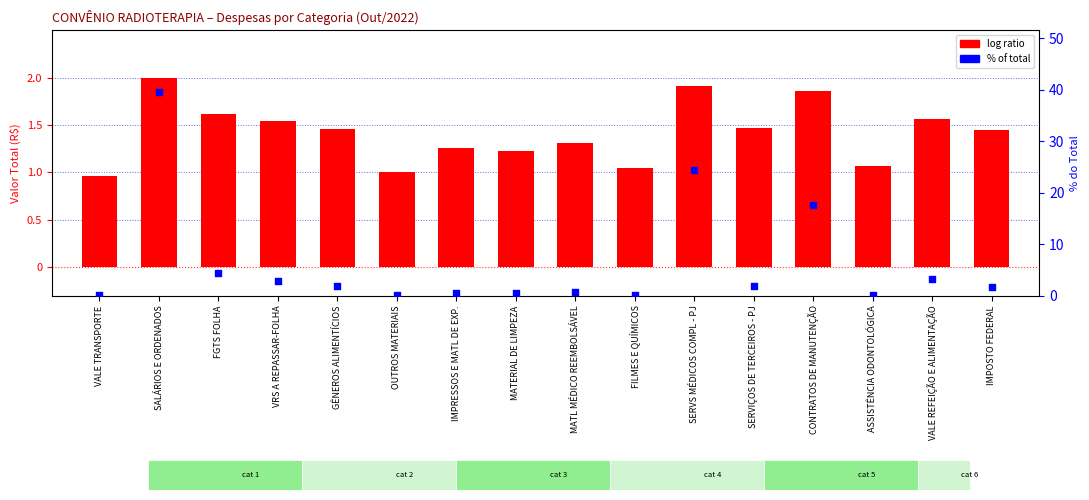

What is the total value across all series at MATL MÉDICO REEMBOLSÁVEL?

2.1